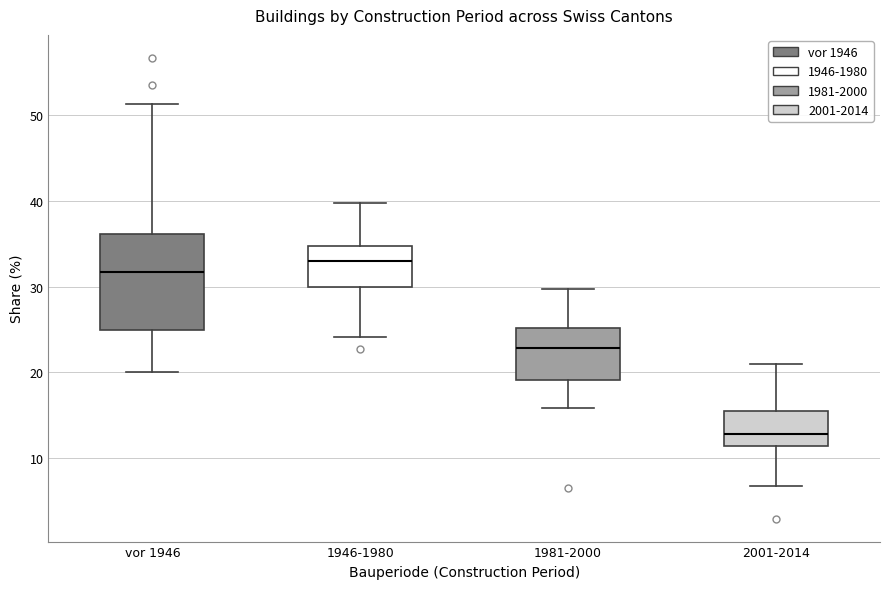

Reading left to right, read every box against the y-axis: the position of its median line, the range the box covers, and the ends of its whiskers. The values are not printed on the chart, so give them approximately, as read against the axis.

vor 1946: median 32, box 25 to 36, whiskers 20 to 51
1946-1980: median 33, box 30 to 35, whiskers 24 to 40
1981-2000: median 23, box 19 to 25, whiskers 16 to 30
2001-2014: median 13, box 11 to 15, whiskers 7 to 21